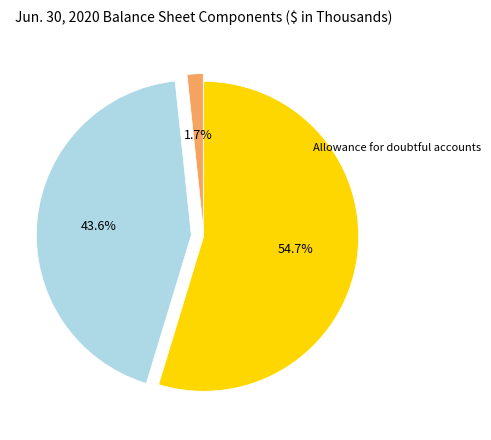

Does any single category account for the majority?

Yes